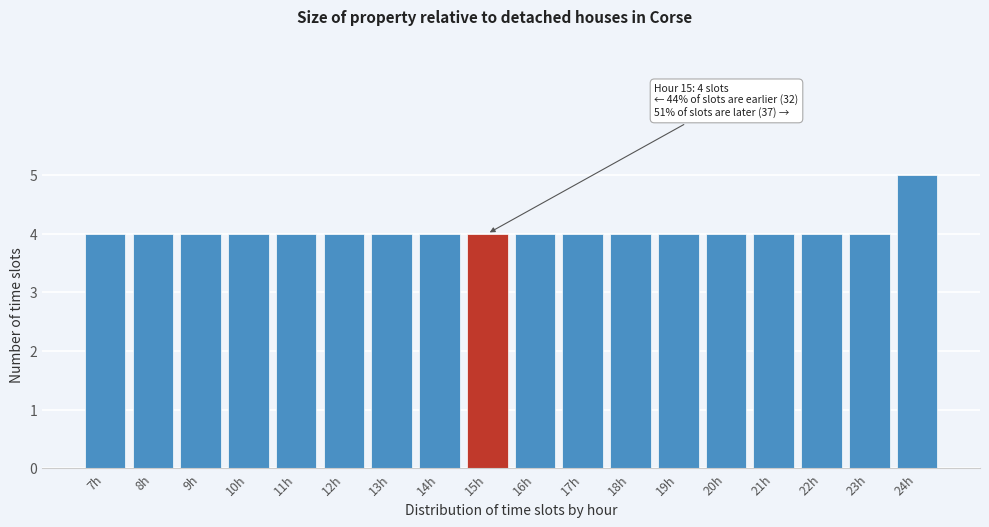

Reading left to right, list all the values displayed in this chart.

4	4	4	4	4	4	4	4	4	4	4	4	4	4	4	4	4	5